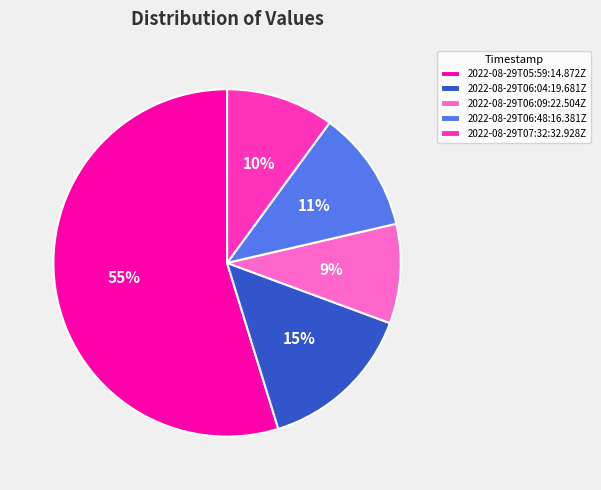

To the nearest percent, what is the average slice percentage?

20%